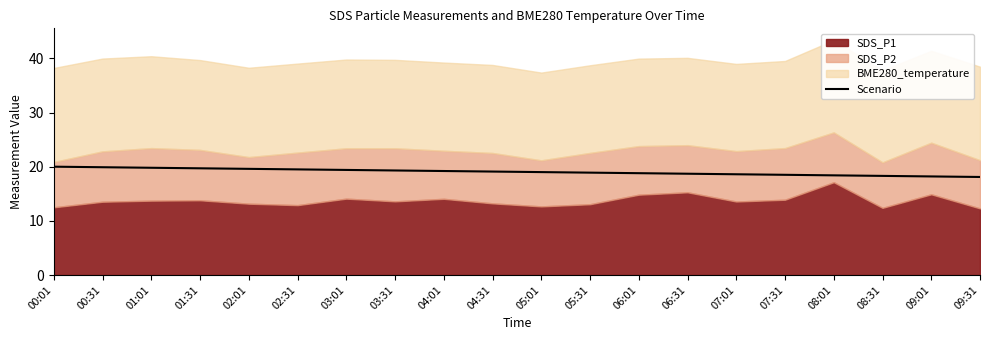

Between 00:01 and 08:31, which is larger?

00:01